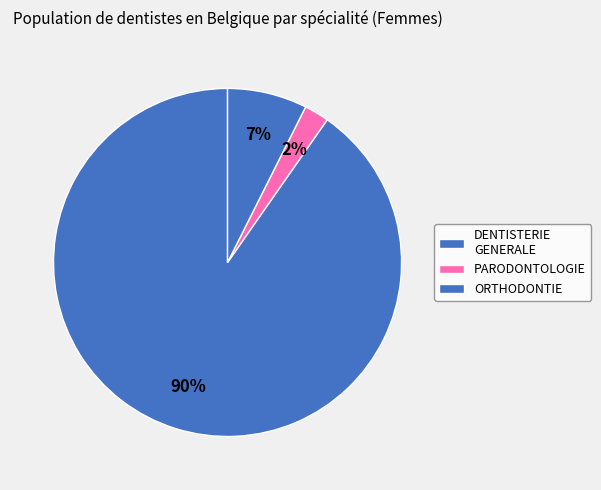

What is the change in value from DENTISTERIE GENERALE to ORTHODONTIE?

-3819